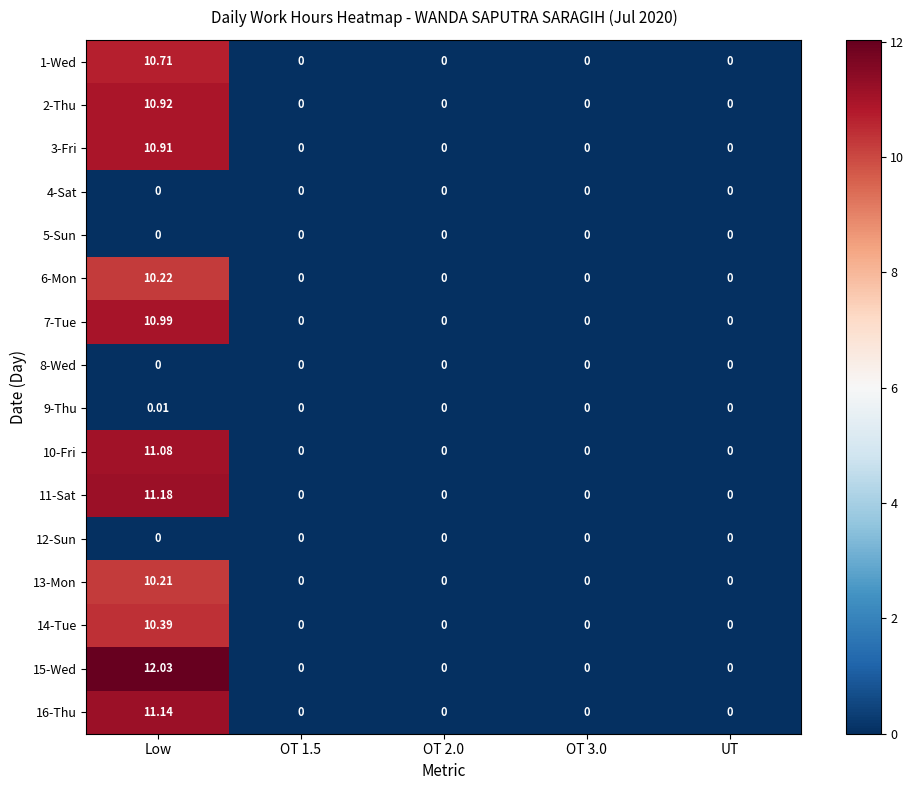

Which series has the widest spread of values?

15-Wed